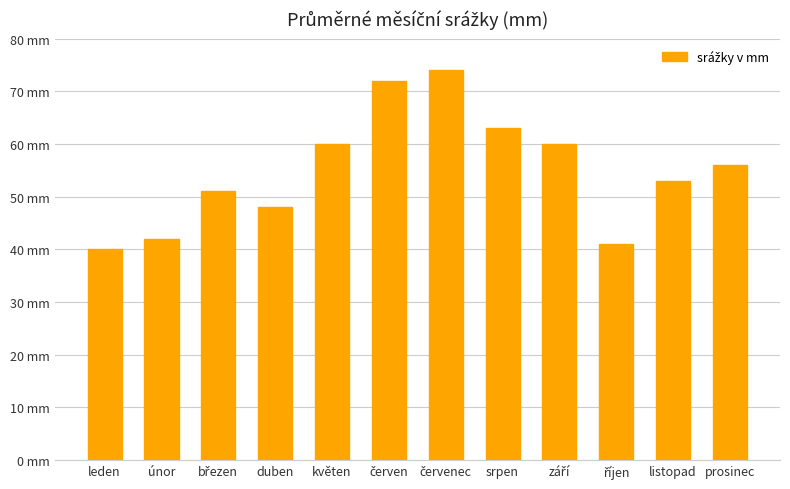

Reading right to left, list all the values displayed in this chart.

prosinec=56	listopad=53	říjen=41	září=60	srpen=63	červenec=74	červen=72	květen=60	duben=48	březen=51	únor=42	leden=40